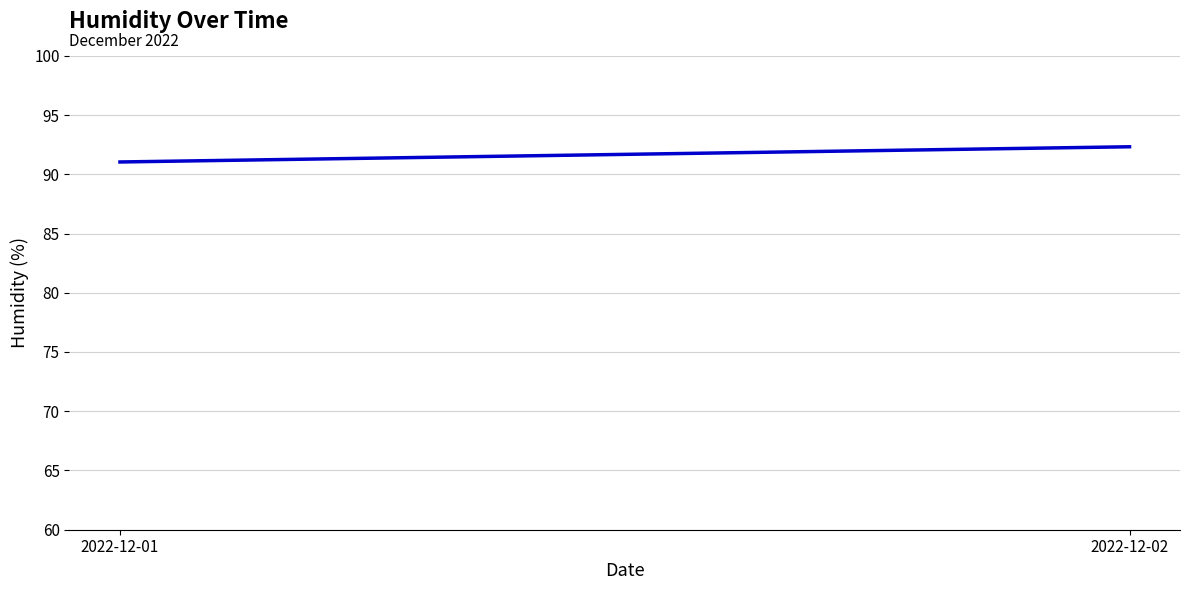

What is the change in value from 2022-12-01 to 2022-12-02?

+1.3